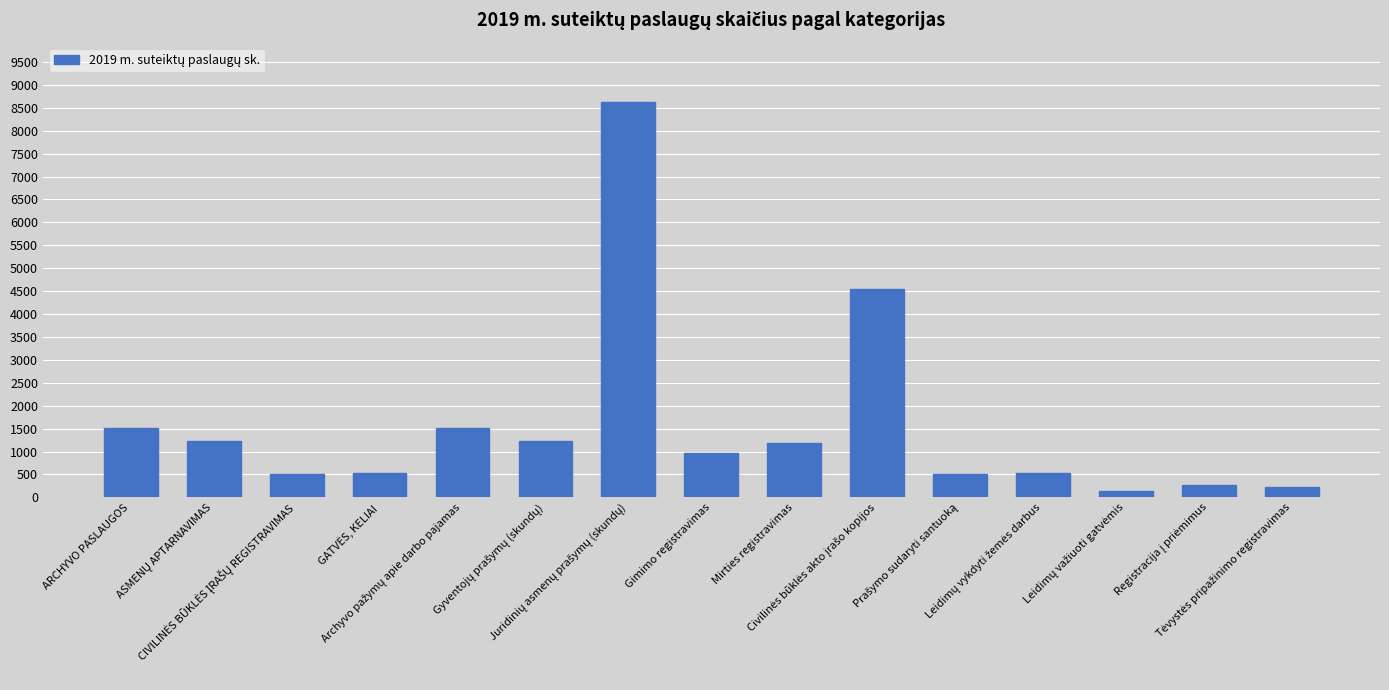

What is the difference between the maximum and minimum values?

8480